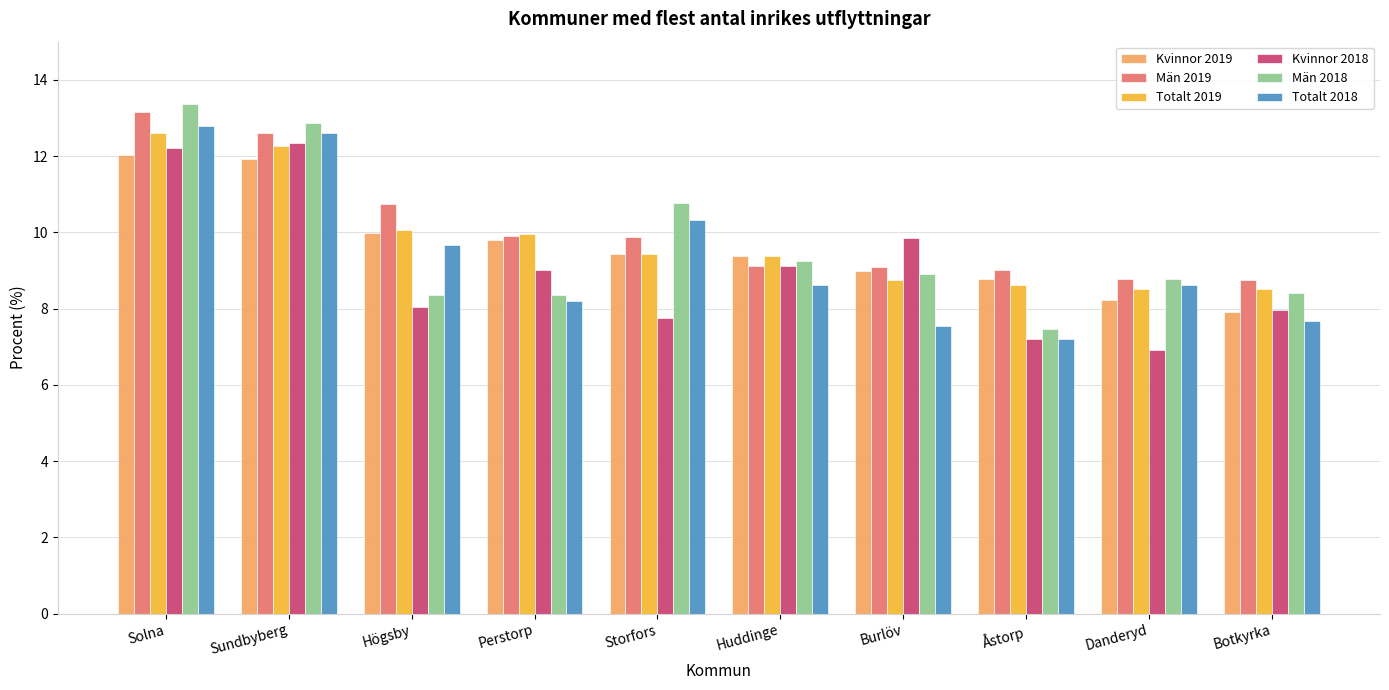

The Totalt 2018 series shows 8.6 at Huddinge. True or false?

True